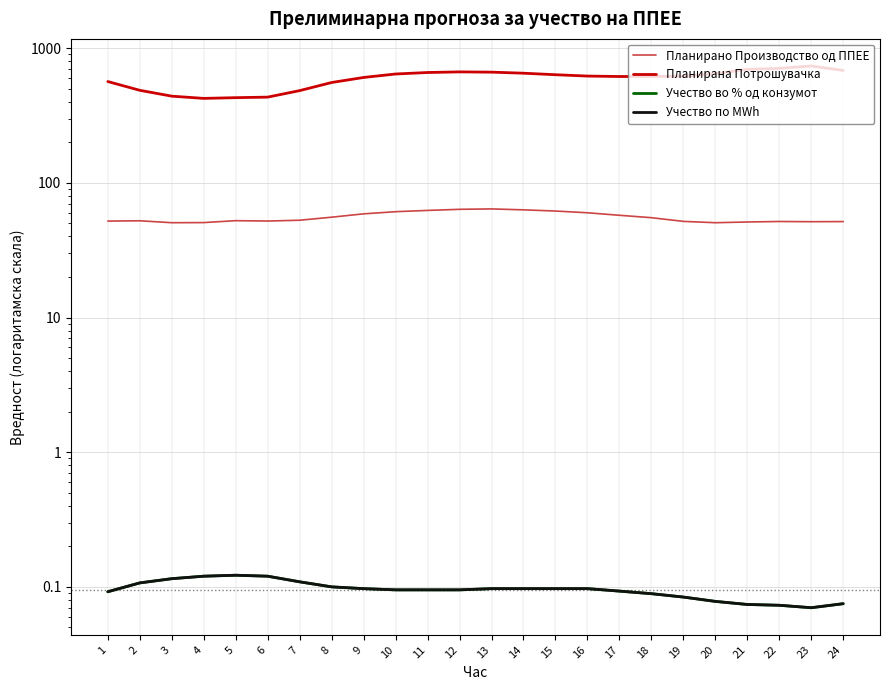

The value of Учество по MWh at 12 is 0.0. True or false?

False